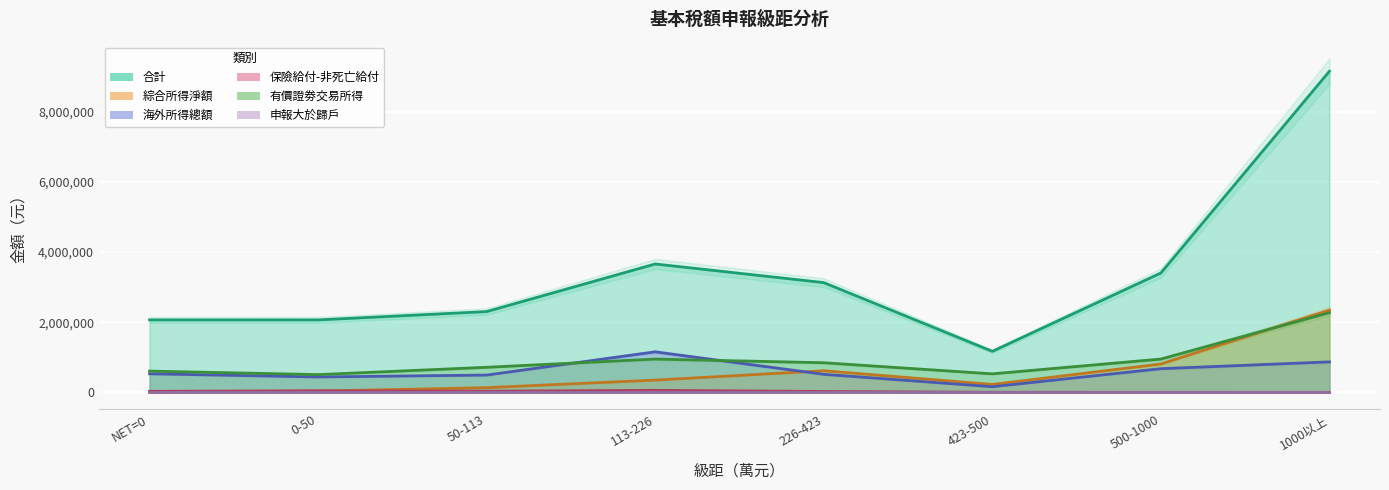

Rank the series by their maximum value, from lowest to highest.

保險給付-非死亡給付, 海外所得總額, 有價證劵交易所得, 綜合所得淨額, 合計